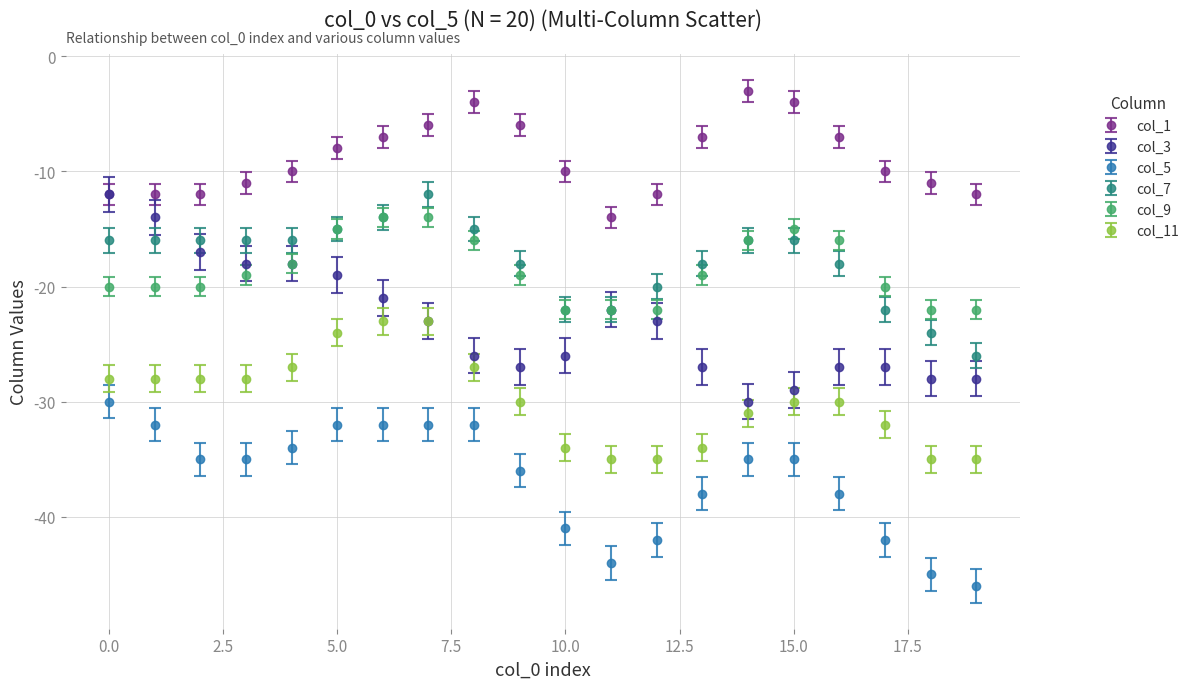

What are all the series names shown in the legend?

col_1, col_3, col_5, col_7, col_9, col_11